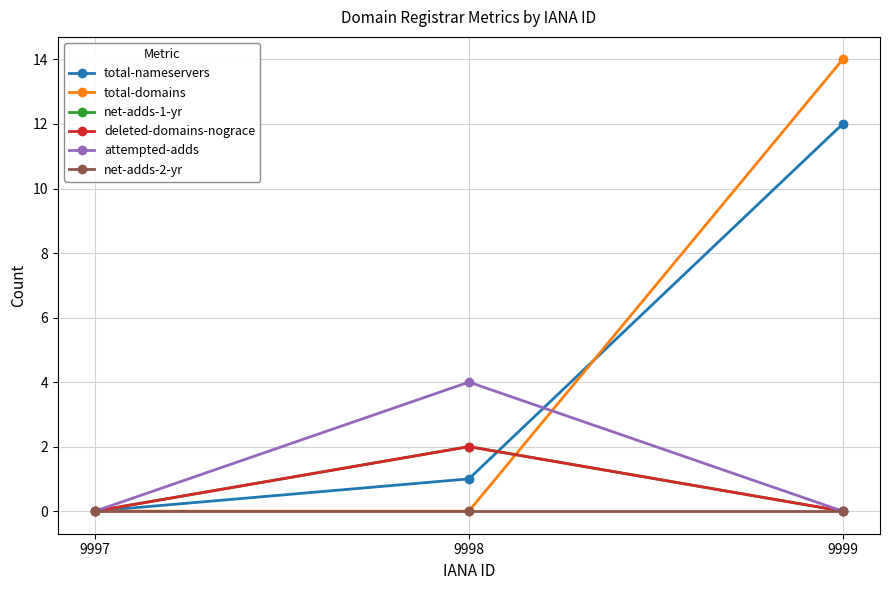

Is the value of attempted-adds at 9998 greater than the value of total-nameservers at 9998?

Yes